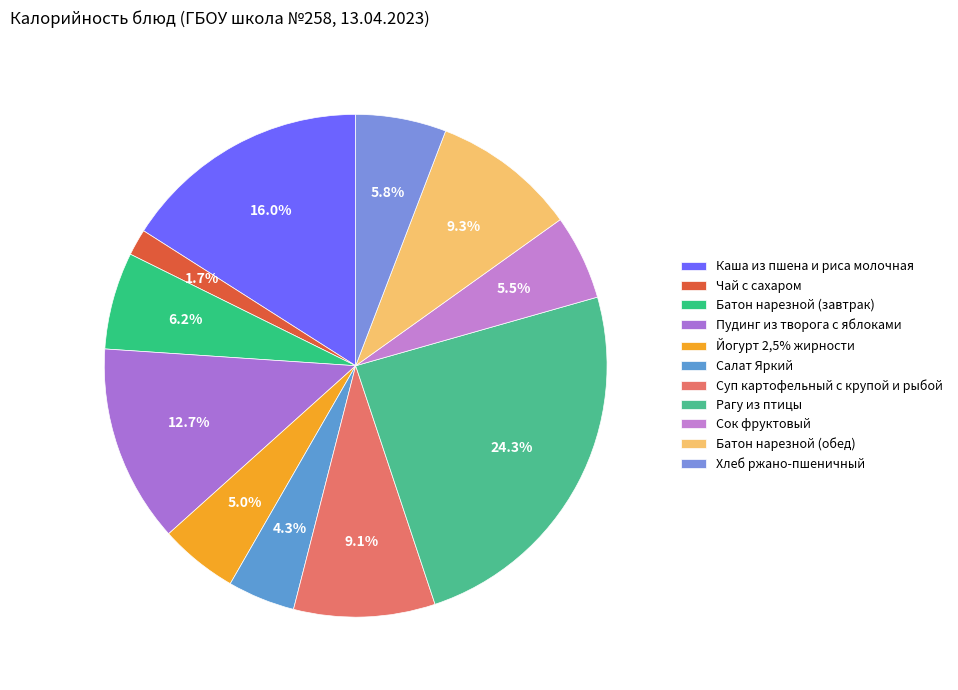

Does Йогурт 2,5% жирности represent more than half of the total?

No